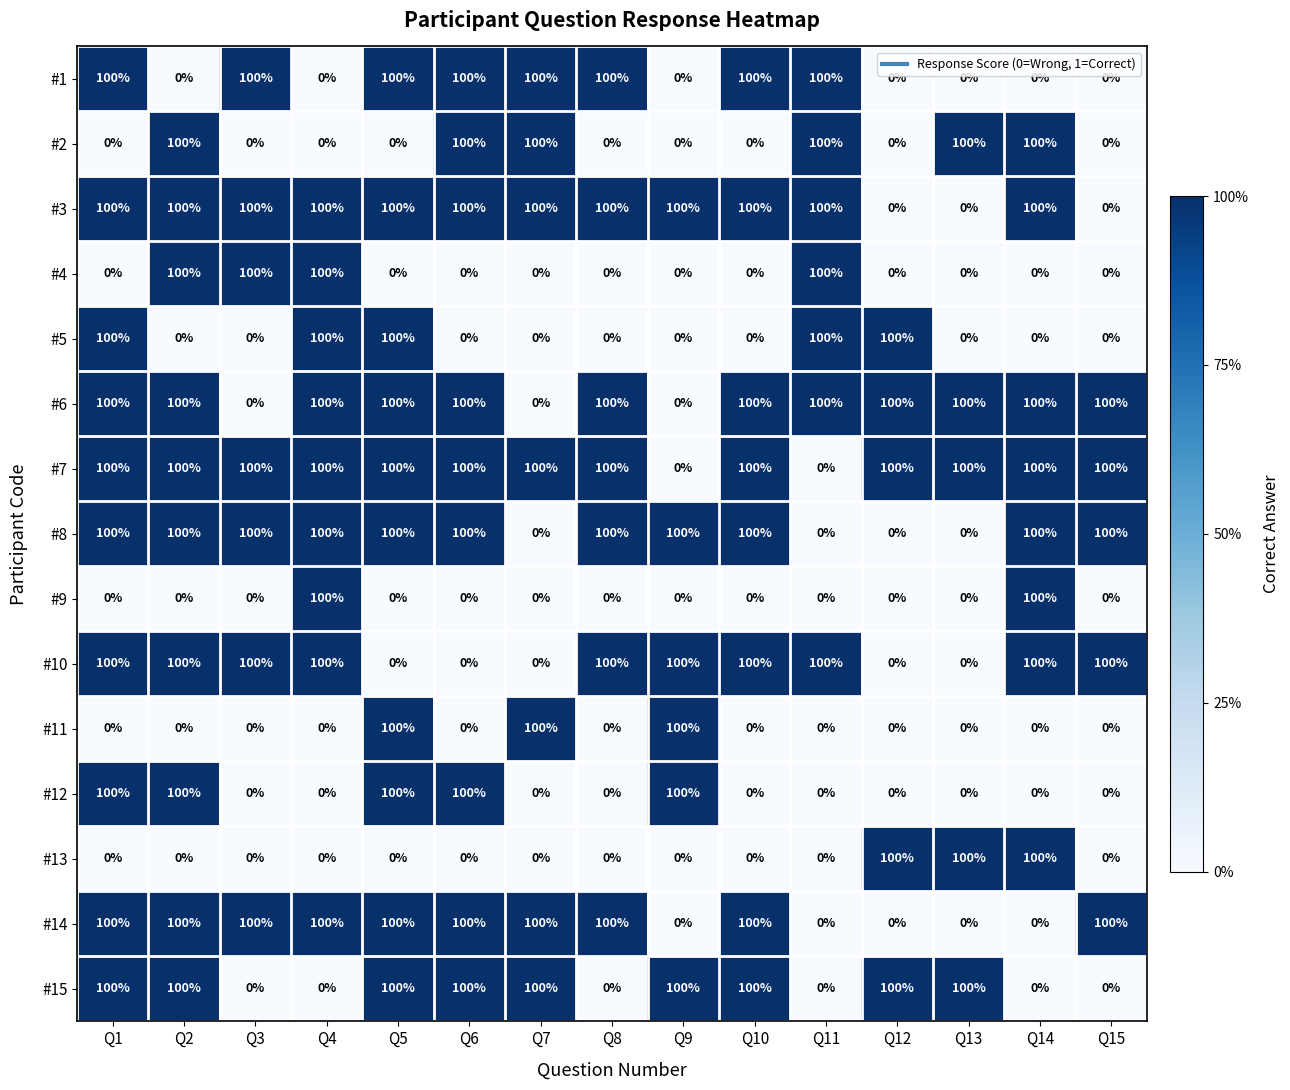

What is the difference between the highest and lowest values at Q2?

100